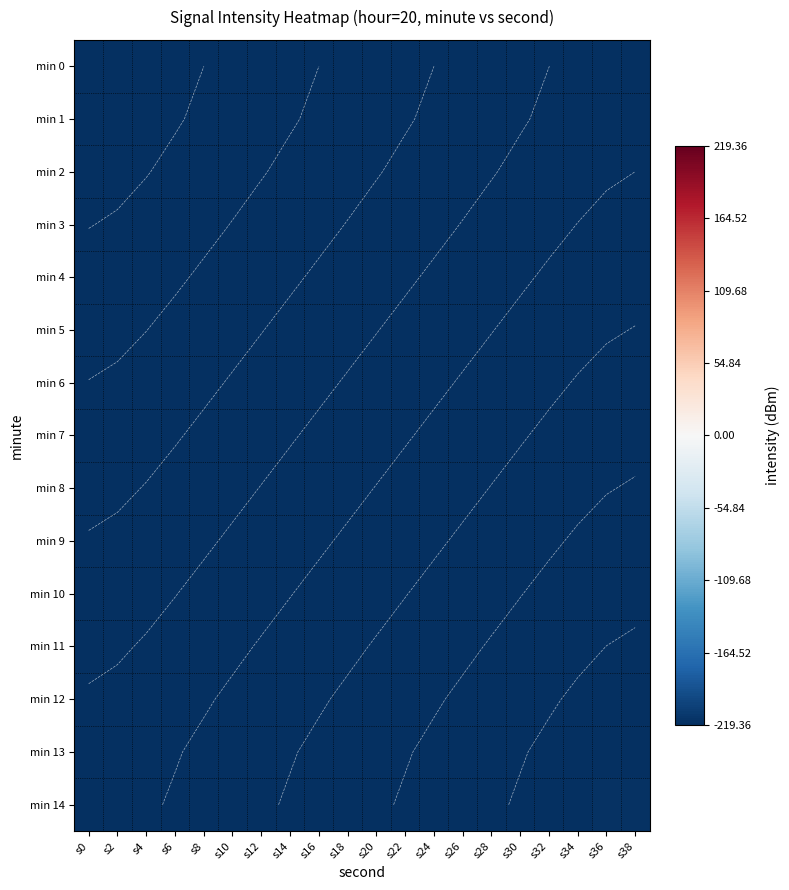

The value of min 9 at s0 is -218.8. True or false?

True